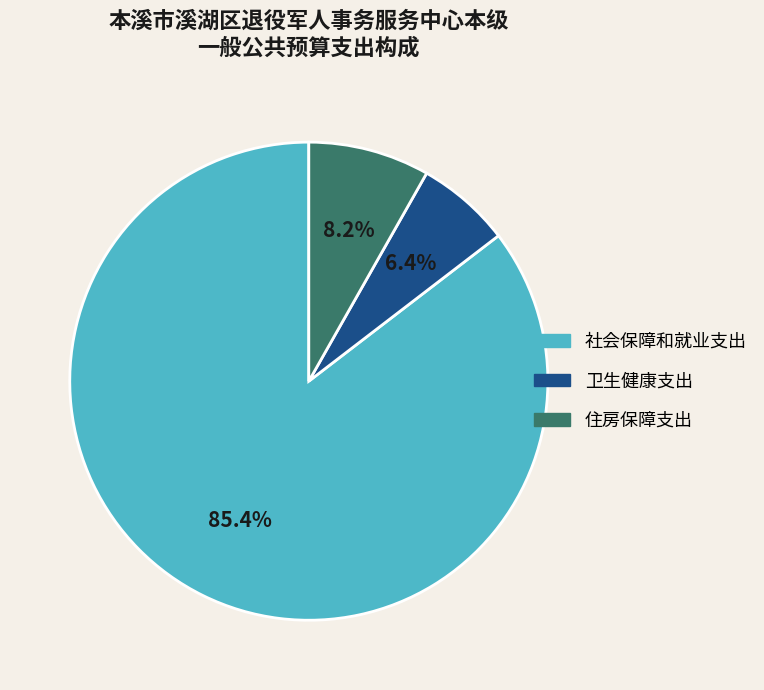

Is it true that 住房保障支出 is 1% of the pie?

False